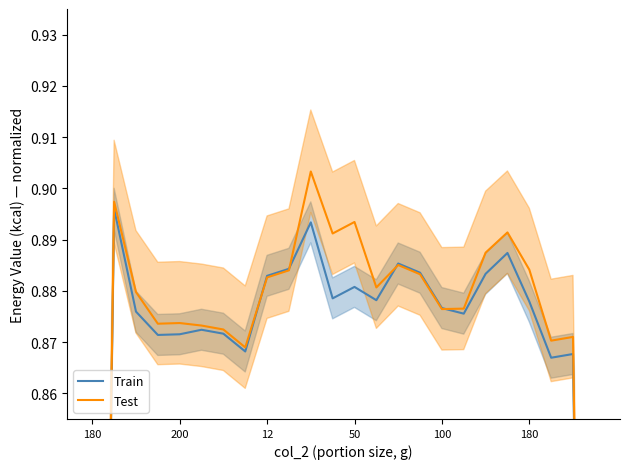

What is the label of the 4th point from the left?

50